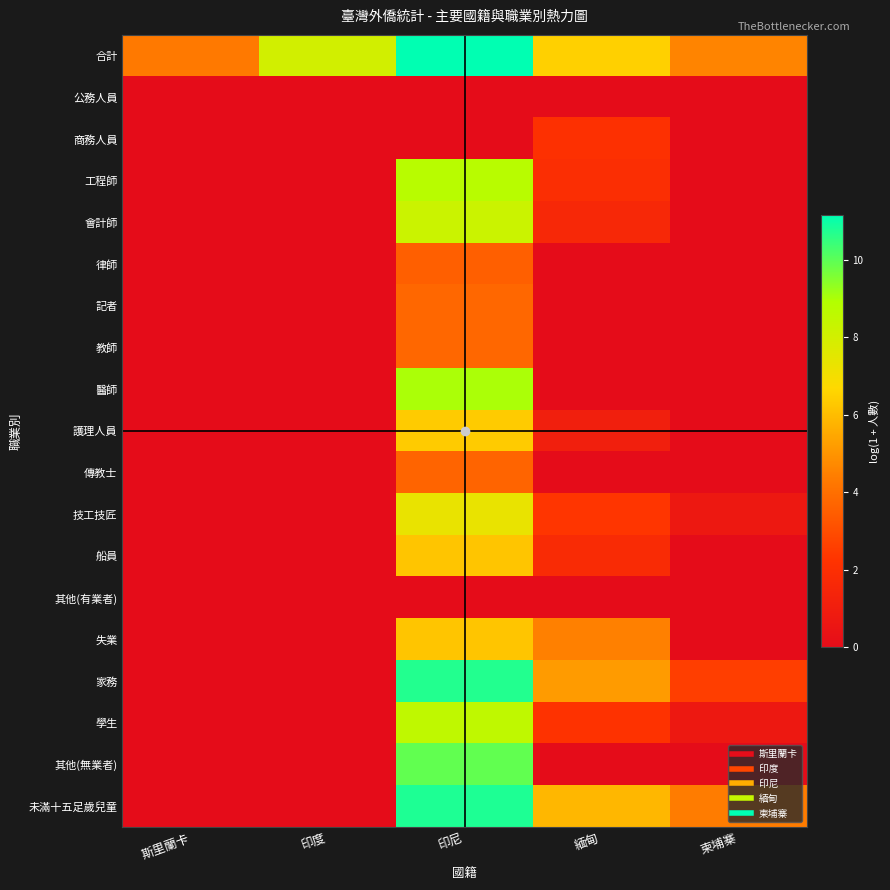

What is the total value across all series at 柬埔寨?

12.9